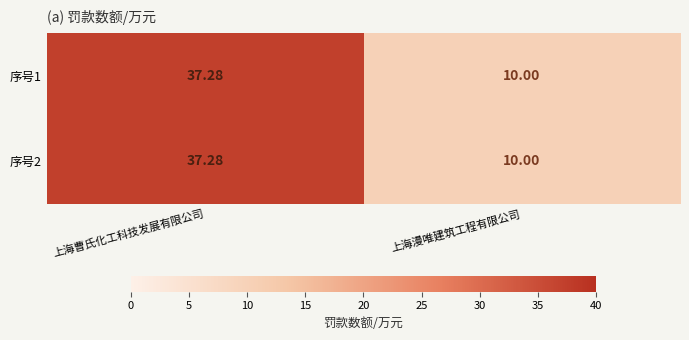

At which category is the sum across all series the highest?

上海曹氏化工科技发展有限公司